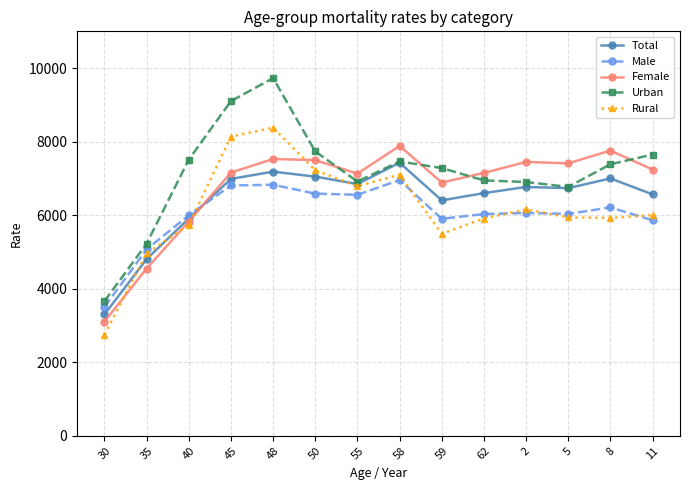

At which category does Urban reach its first local peak?

48